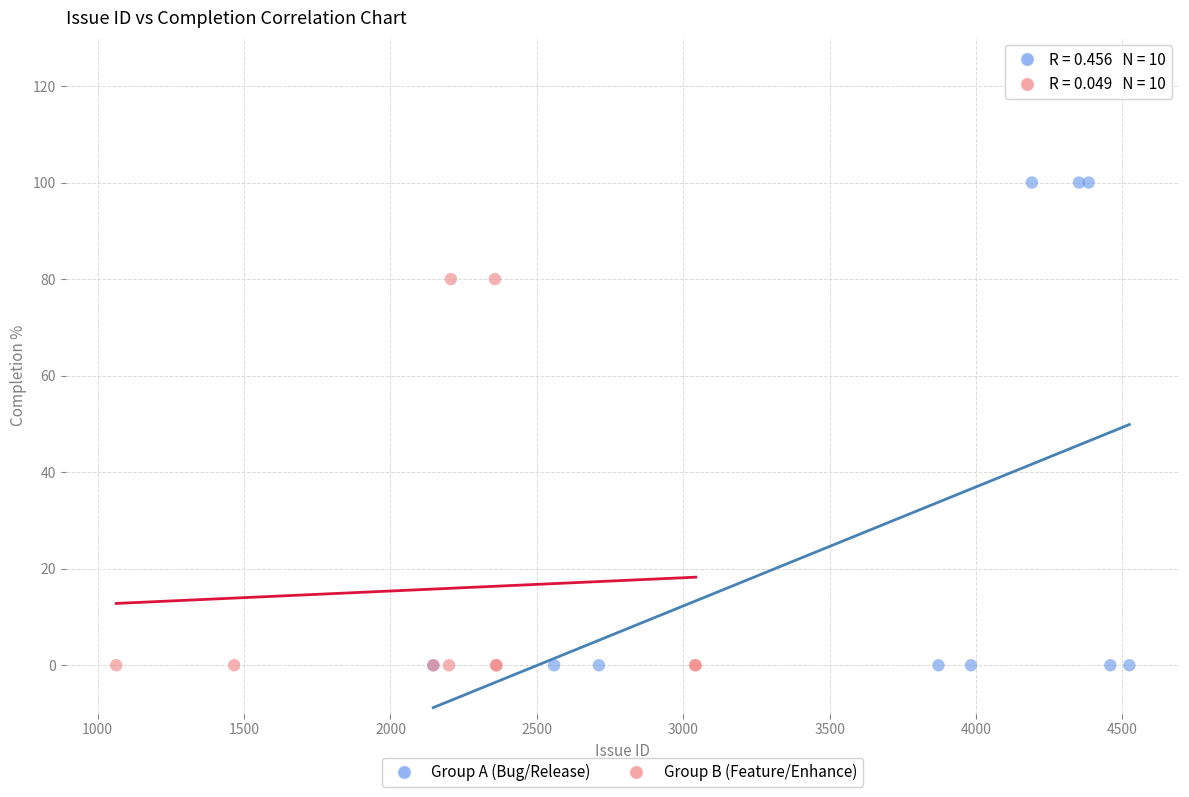

Which series contains the highest Y value?

Group A (Bug/Release)